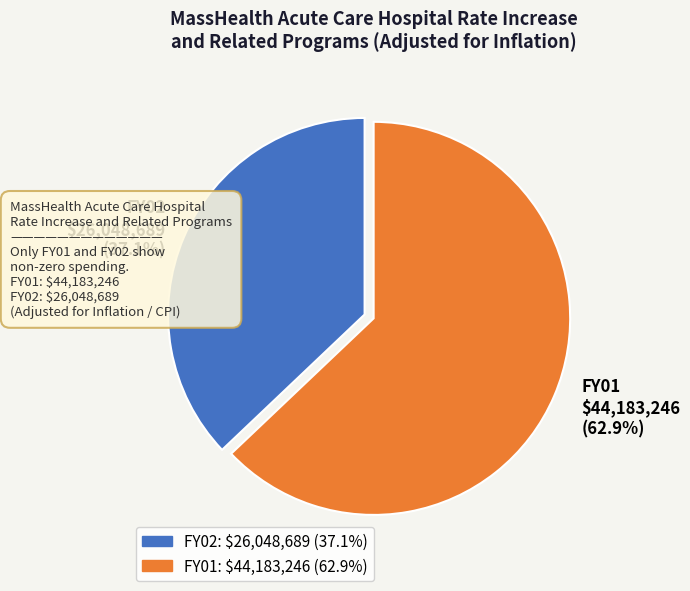

To the nearest percent, what is the difference between the FY01 and FY02 slice percentages?

26%